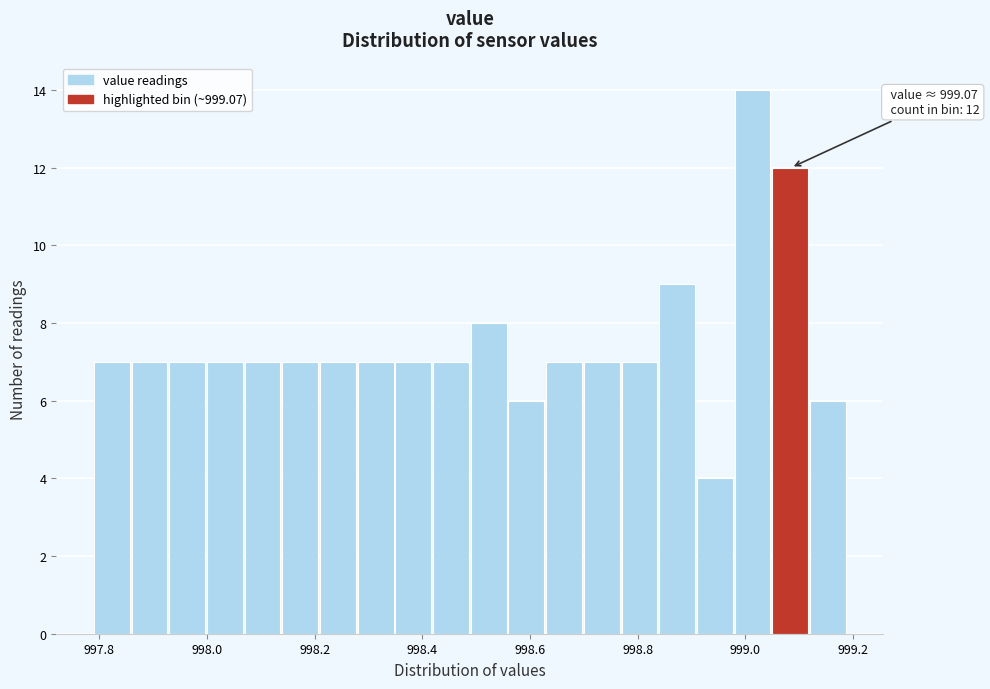

Around what value on the x-axis is the tallest bar? Give the approximate position of its centre, as read against the axis.

999.02